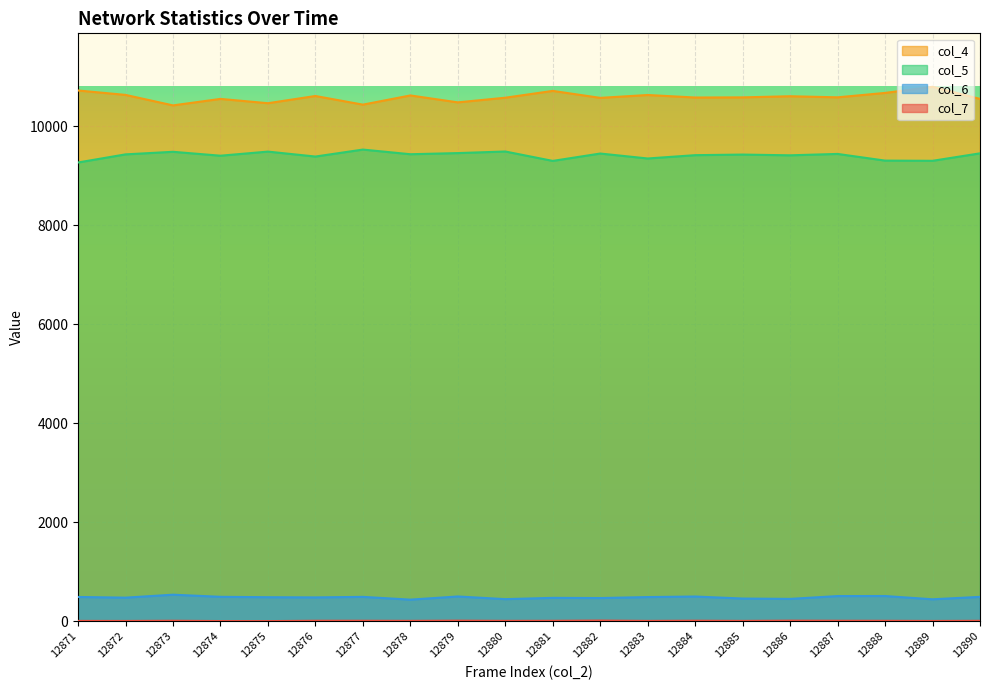

Which label corresponds to the smallest value in the chart?

12875